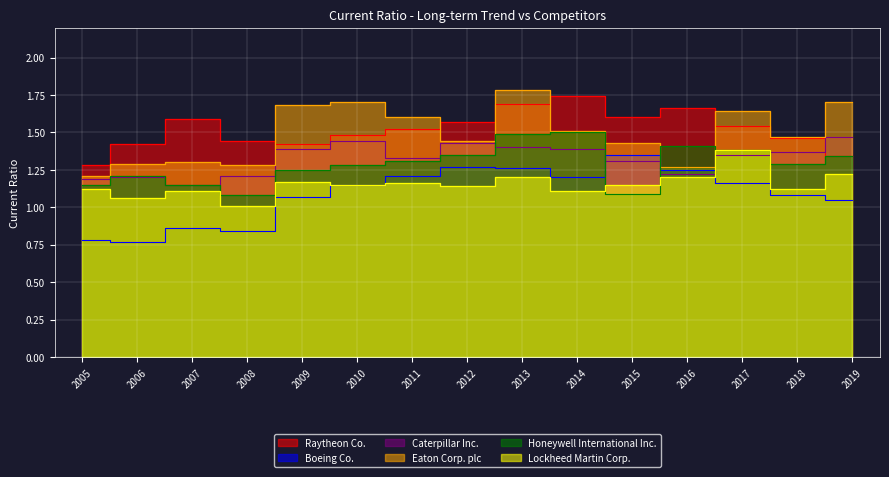

At which label is Lockheed Martin Corp. closest to 1?

2008